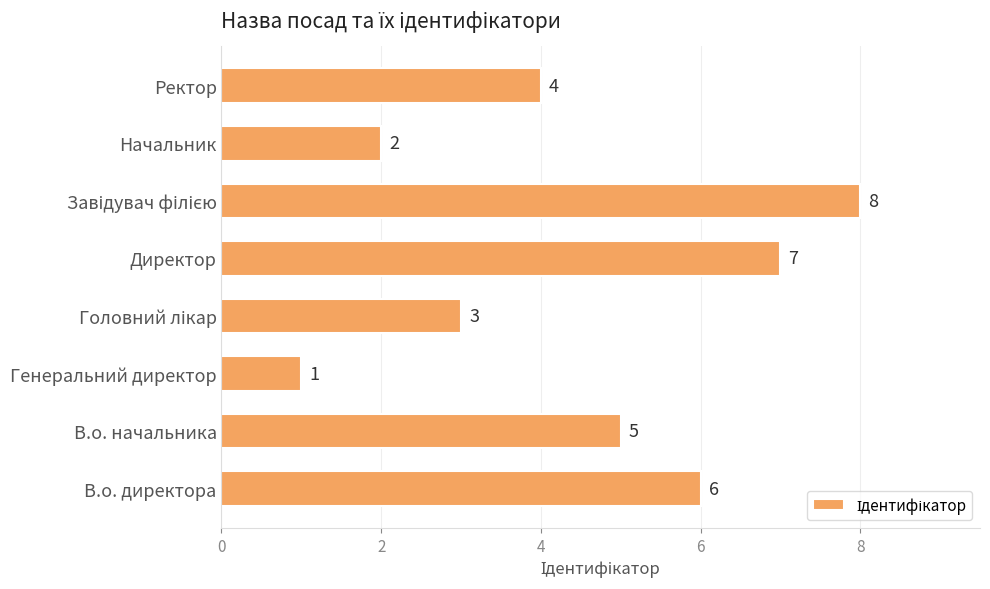

Reading bottom to top, extract all data points from this chart.

6	5	1	3	7	8	2	4